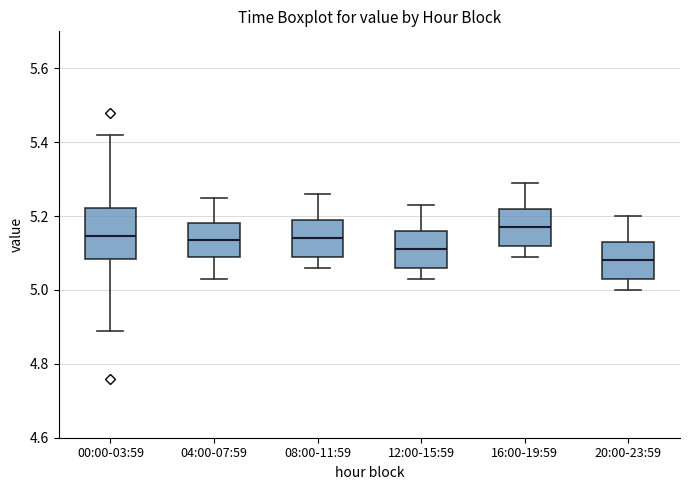

Reading left to right, transcribe this box plot: for each box, give where its median line is, the range the box spans, and where its two whiskers end, as read against the y-axis. The values are not printed on the chart, so give them approximately, as read against the axis.

00:00-03:59: median 5.14, box 5.08 to 5.22, whiskers 4.90 to 5.42
04:00-07:59: median 5.14, box 5.10 to 5.18, whiskers 5.04 to 5.26
08:00-11:59: median 5.14, box 5.10 to 5.20, whiskers 5.06 to 5.26
12:00-15:59: median 5.12, box 5.06 to 5.16, whiskers 5.04 to 5.24
16:00-19:59: median 5.18, box 5.12 to 5.22, whiskers 5.10 to 5.30
20:00-23:59: median 5.08, box 5.04 to 5.14, whiskers 5.00 to 5.20